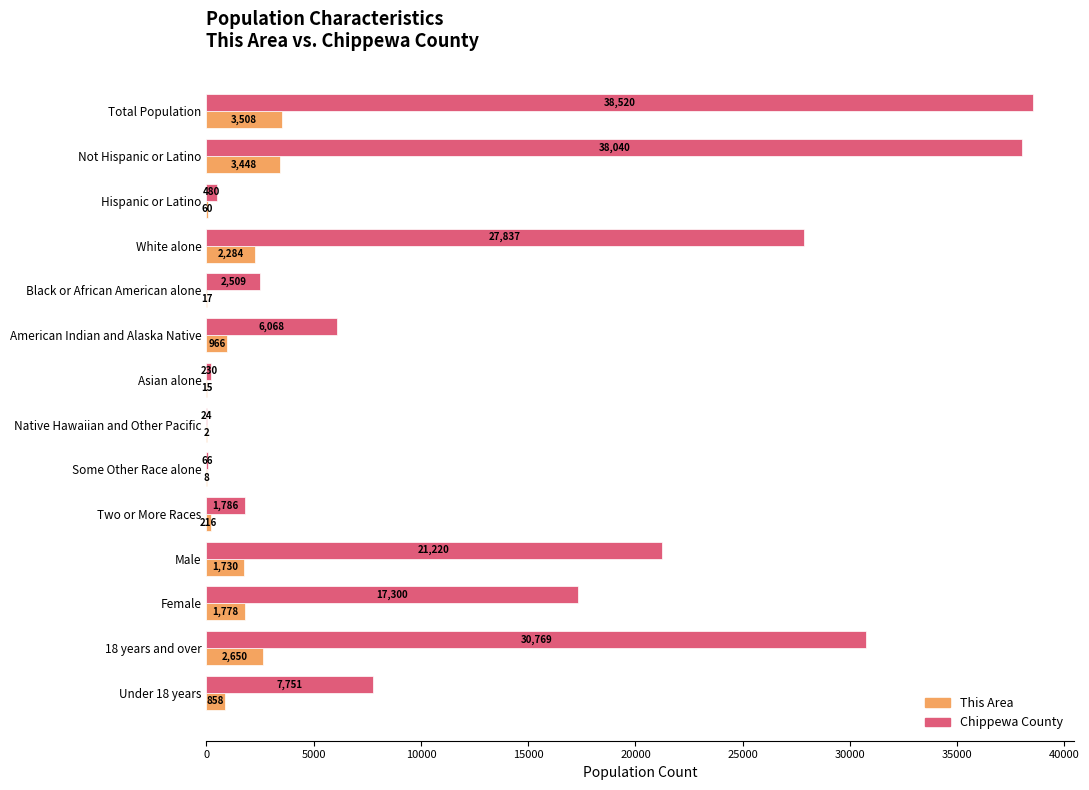

At which category is the sum across all series the highest?

Total Population